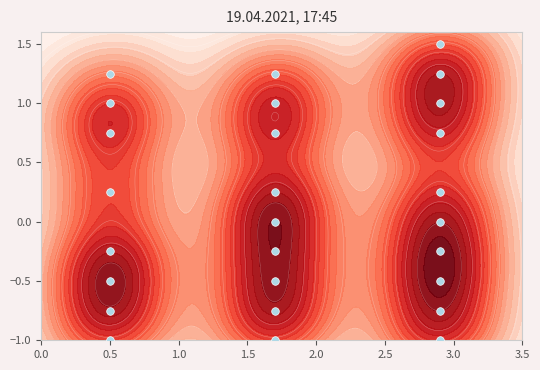

What is the minimum value shown in the chart?

-1.0